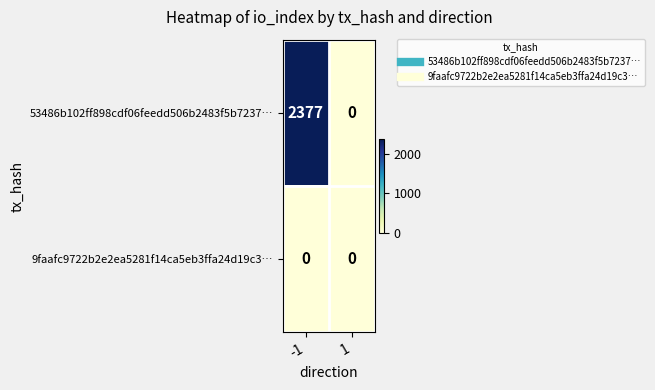

Between -1 and 1, which series saw the biggest shift?

53486b102ff898cdf06feedd506b2483f5b7237…